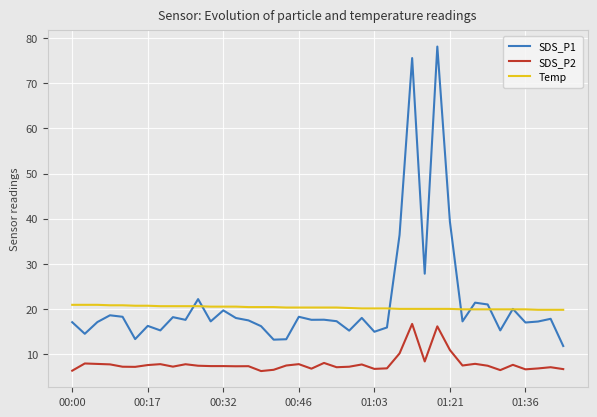

True or false: Temp and SDS_P2 cross at least once.

False